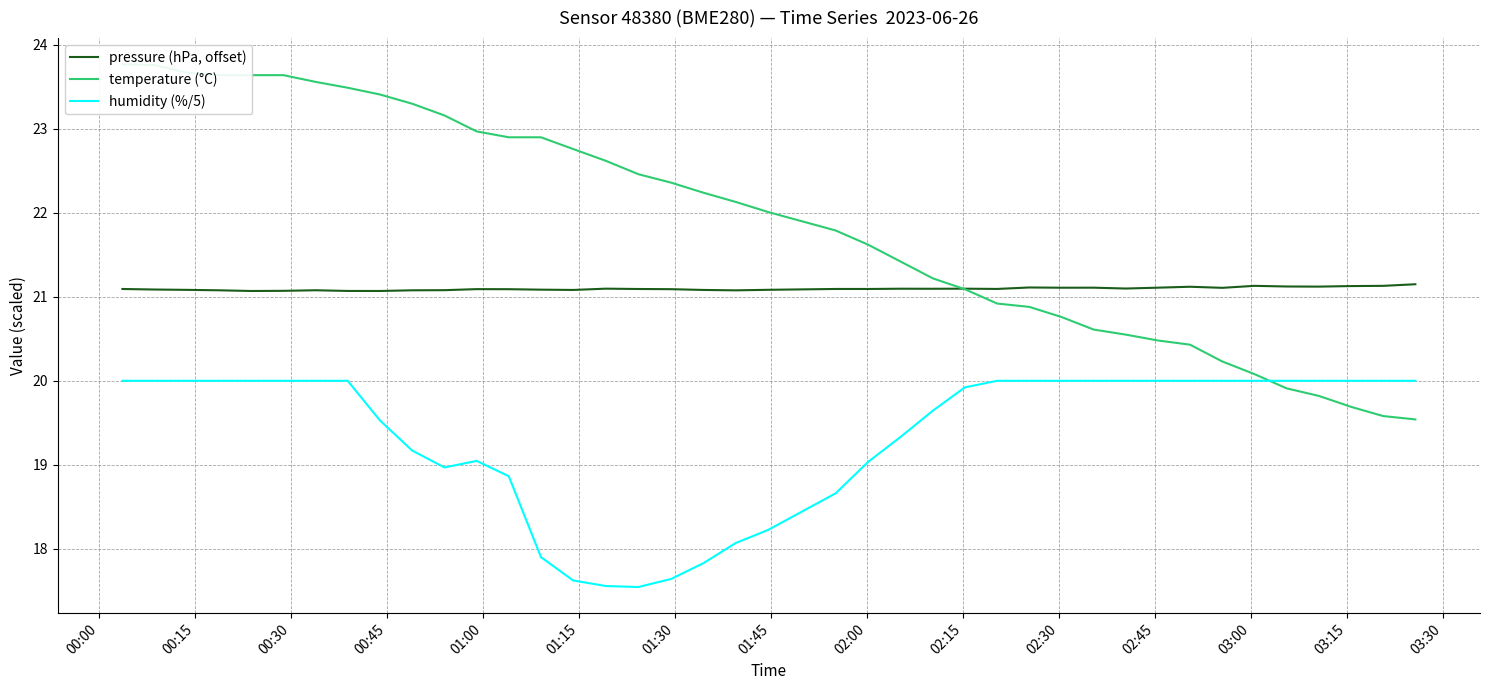

True or false: pressure (hPa, offset) and humidity (%/5) intersect in this chart.

False